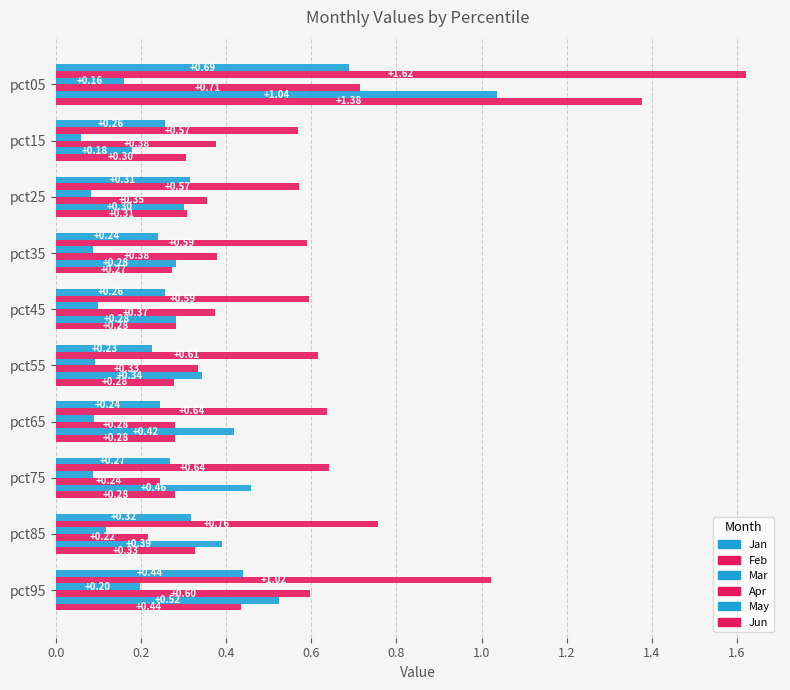

List the series in order of their peak value, highest first.

Feb, Jun, May, Apr, Jan, Mar